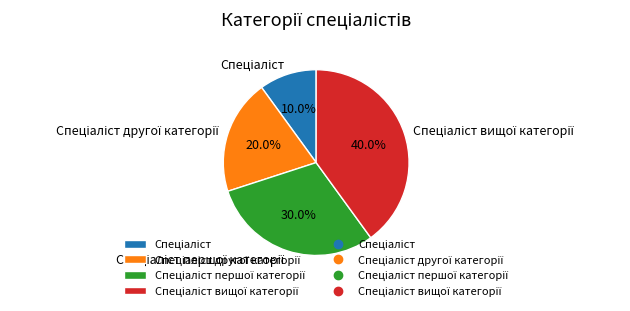

Count the number of slices in the pie.

4